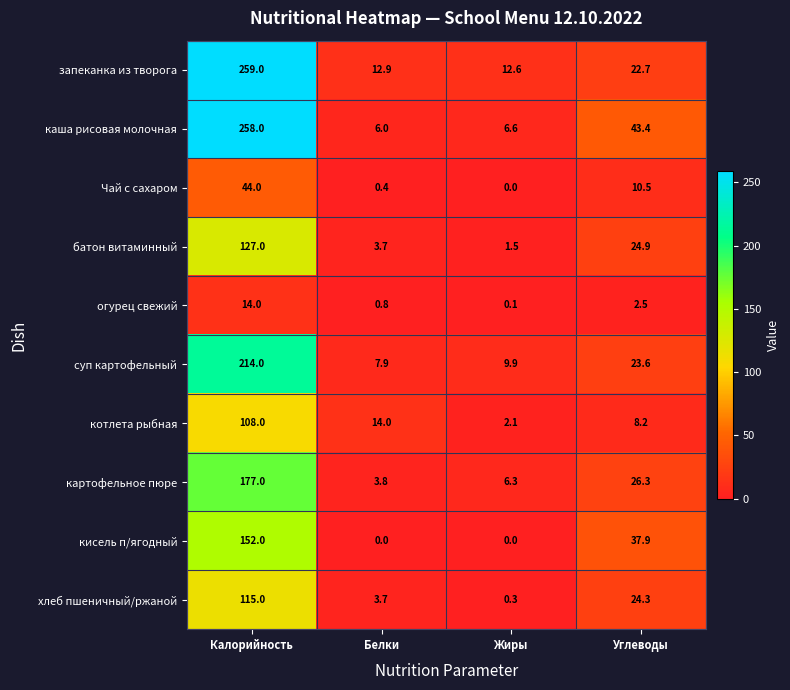

What is the lowest value of the каша рисовая молочная series?

6.0